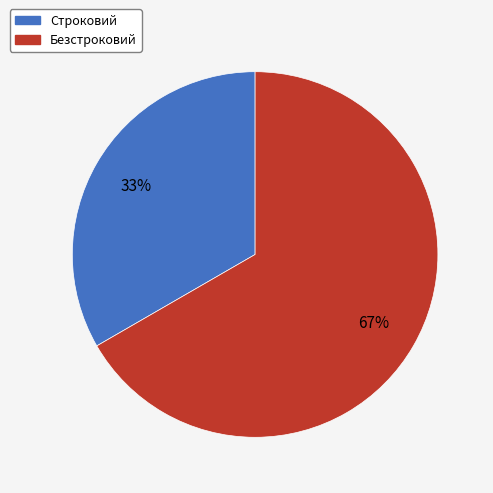

What is the ratio of the value at Безстроковий to the value at Строковий?

2.0